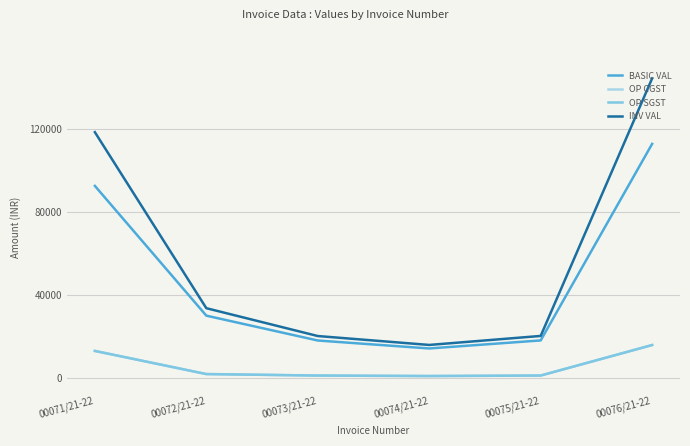

At how many categories does at least one series exceed 110596?

2